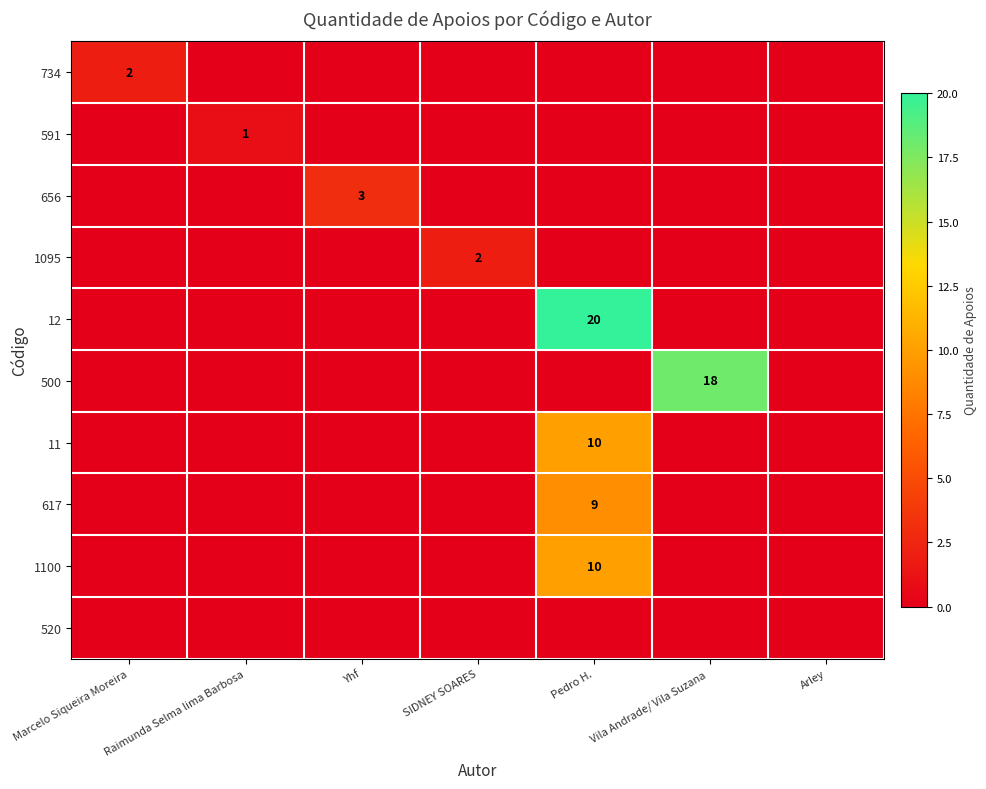

True or false: 734 has a value of 2 at Marcelo Siqueira Moreira.

True